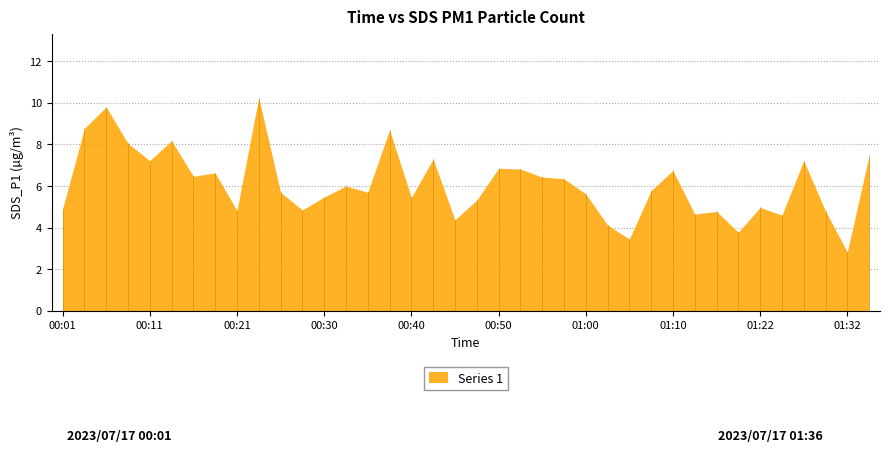

What is the change in value from 00:04 to 01:19?

-5.0